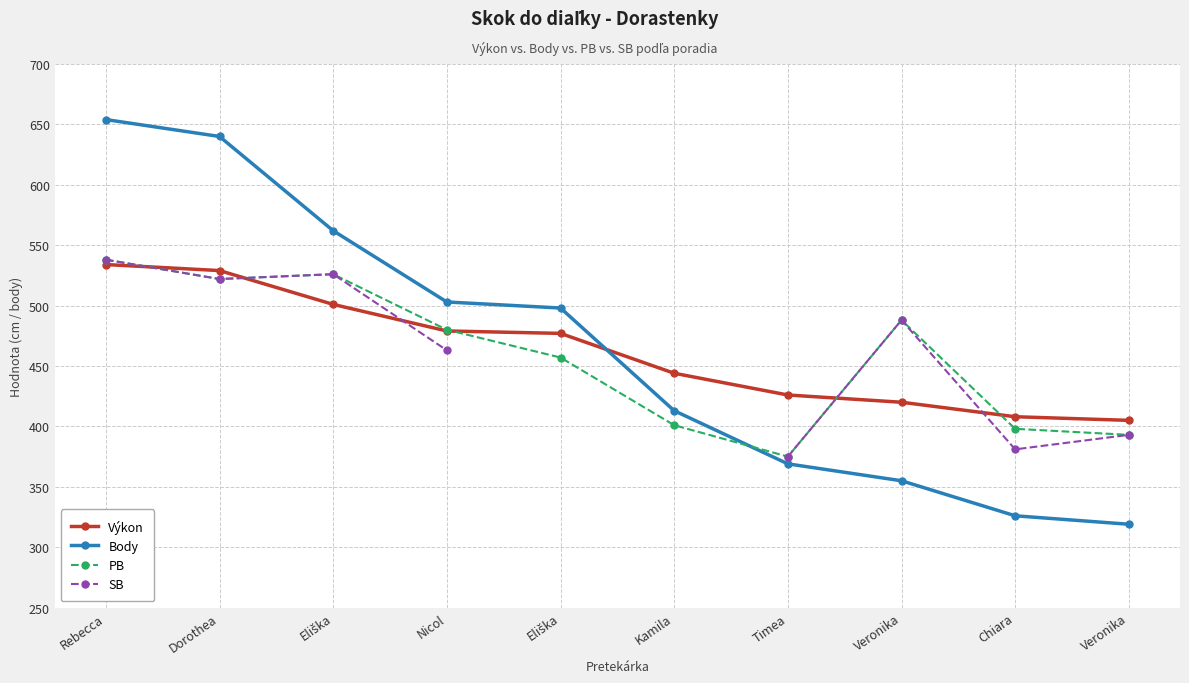

Which series has the largest total across all categories?

Body